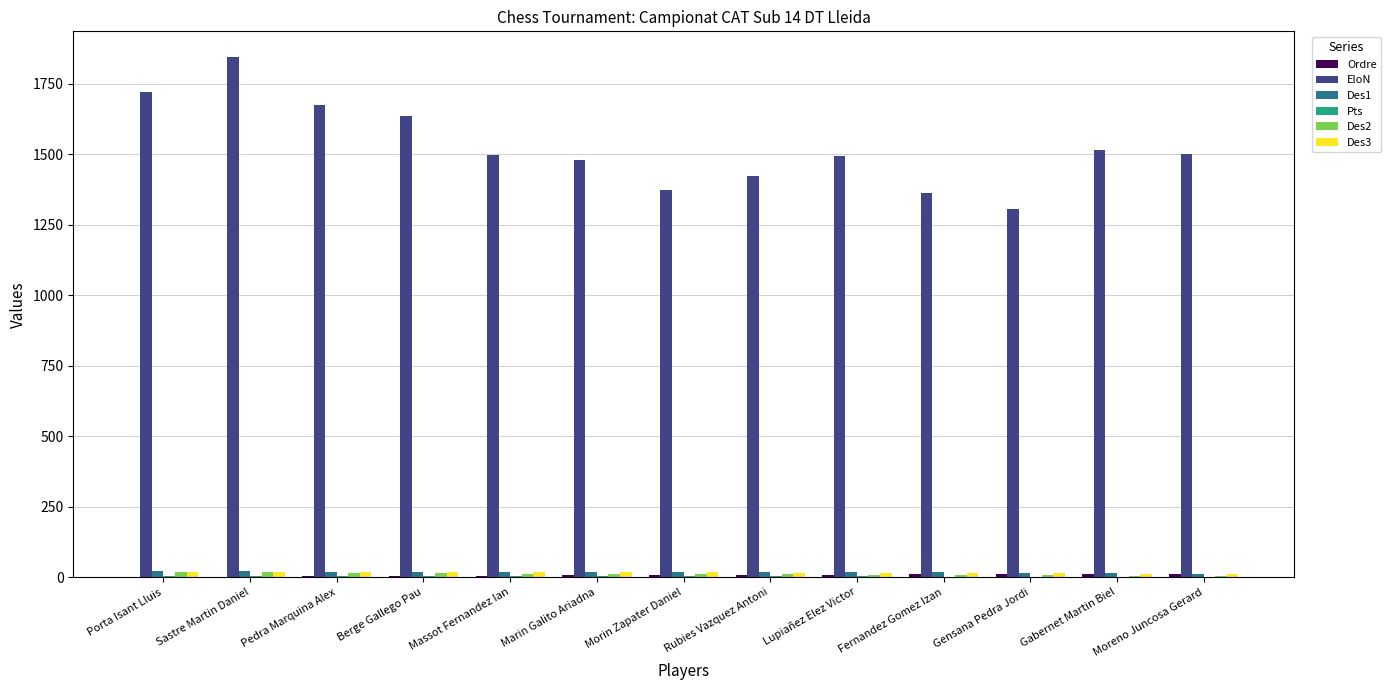

True or false: EloN has a value of 1374.0 at Morin Zapater Daniel.

True